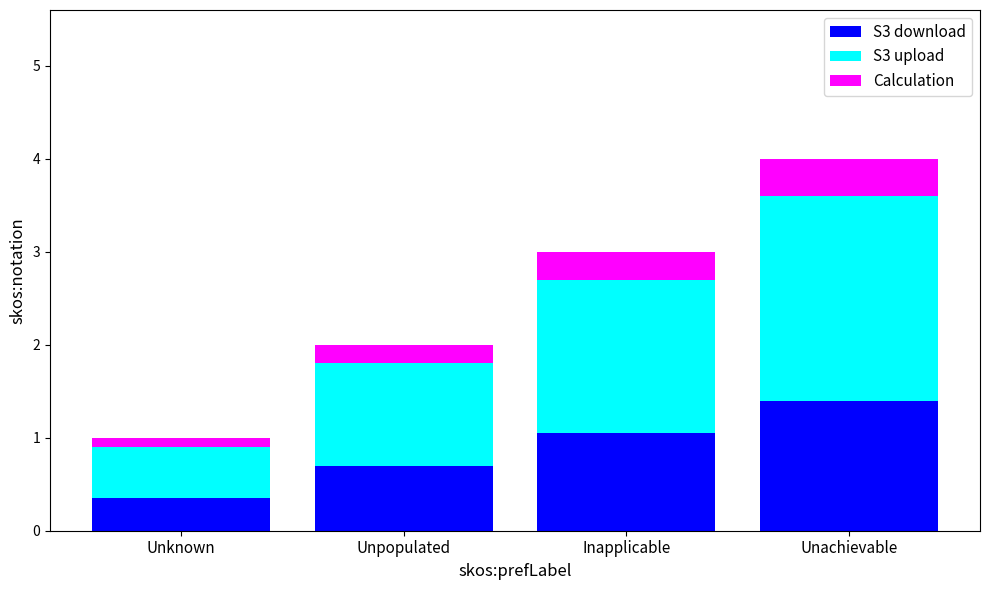

Does the chart contain any negative values?

No